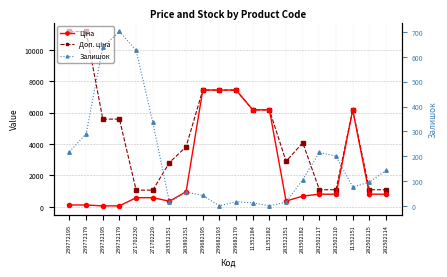

True or false: Ціна and Доп. ціна cross at least once.

False